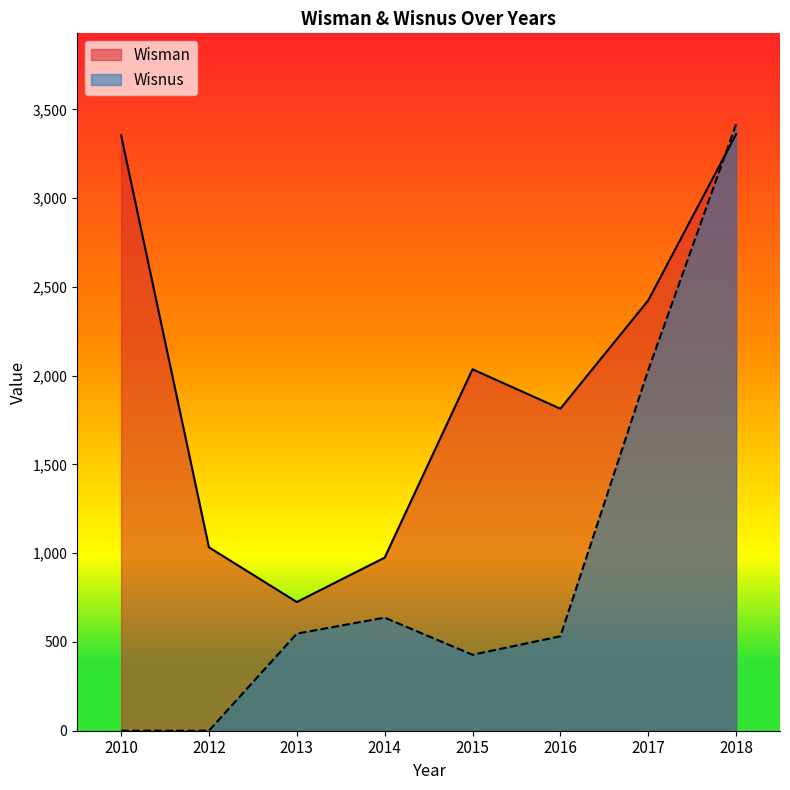

Reading left to right, what are all the values shown in this chart?

Wisman: 2010=3354	2012=1033	2013=725	2014=975	2015=2036	2016=1814	2017=2424	2018=3360
Wisnus: 2010=0	2012=0	2013=547	2014=637	2015=428	2016=532	2017=2031	2018=3416